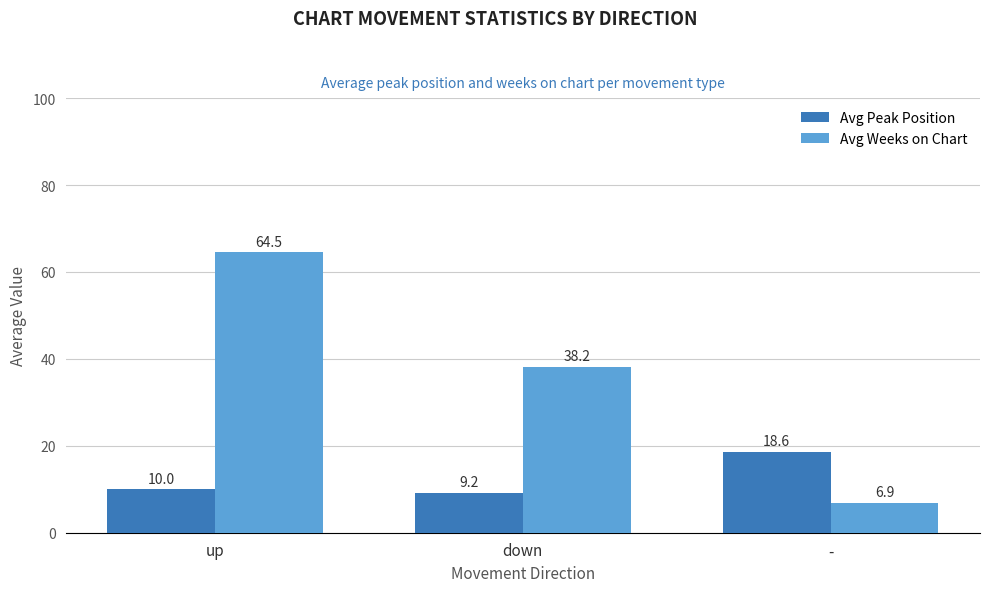

Does the chart contain stacked bars?

No